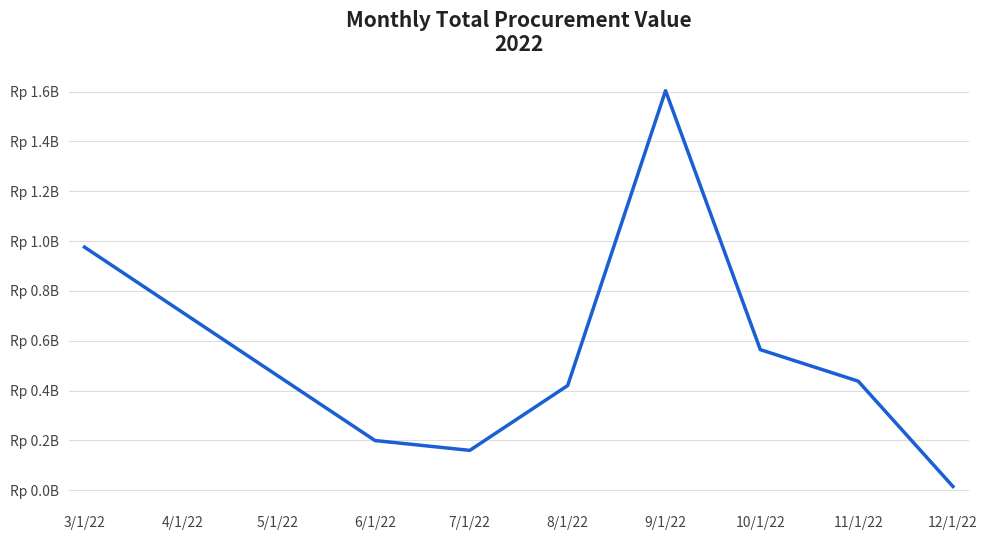

Does the chart have visible grid lines?

Yes